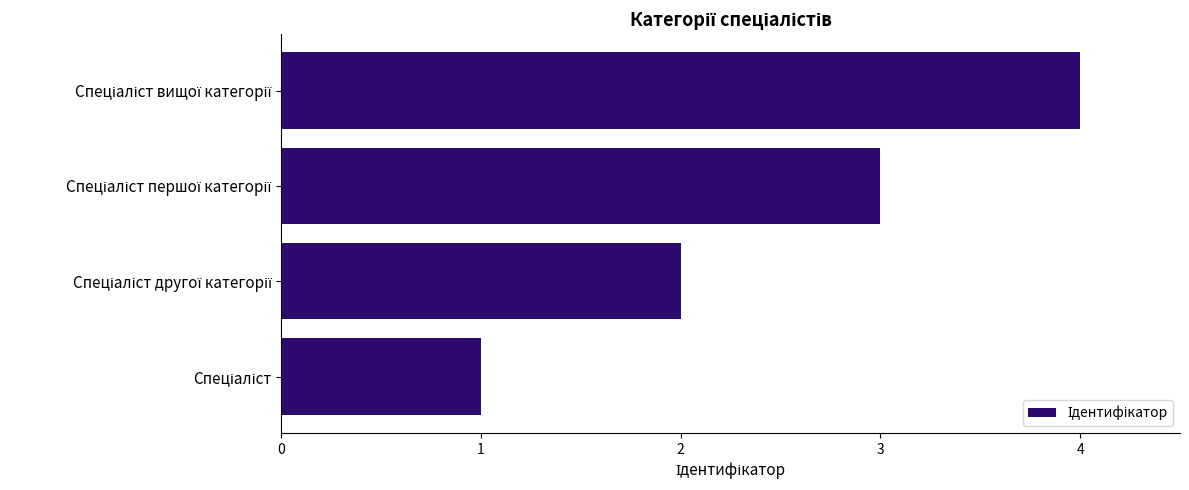

How many distinct data groups are displayed?

1